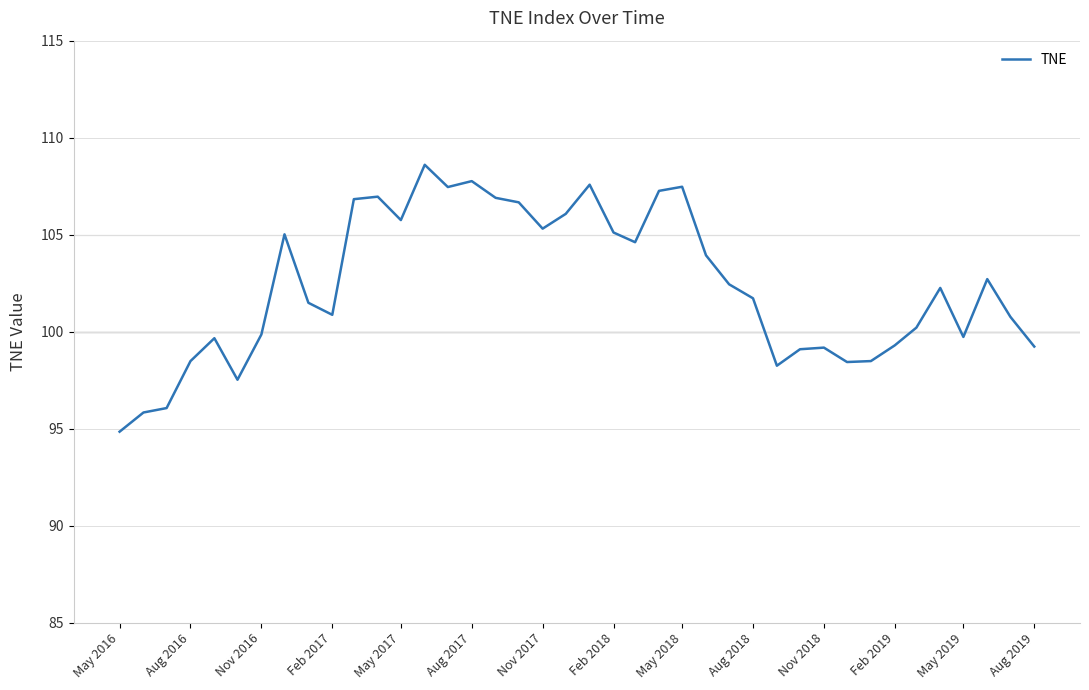

What is the maximum value shown in the chart?

108.6